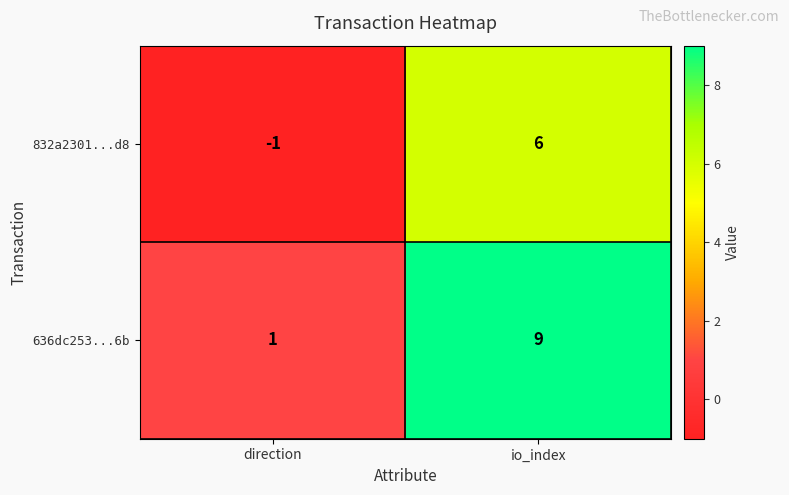

Where is 636dc253...6b nearest to the value 5?

direction